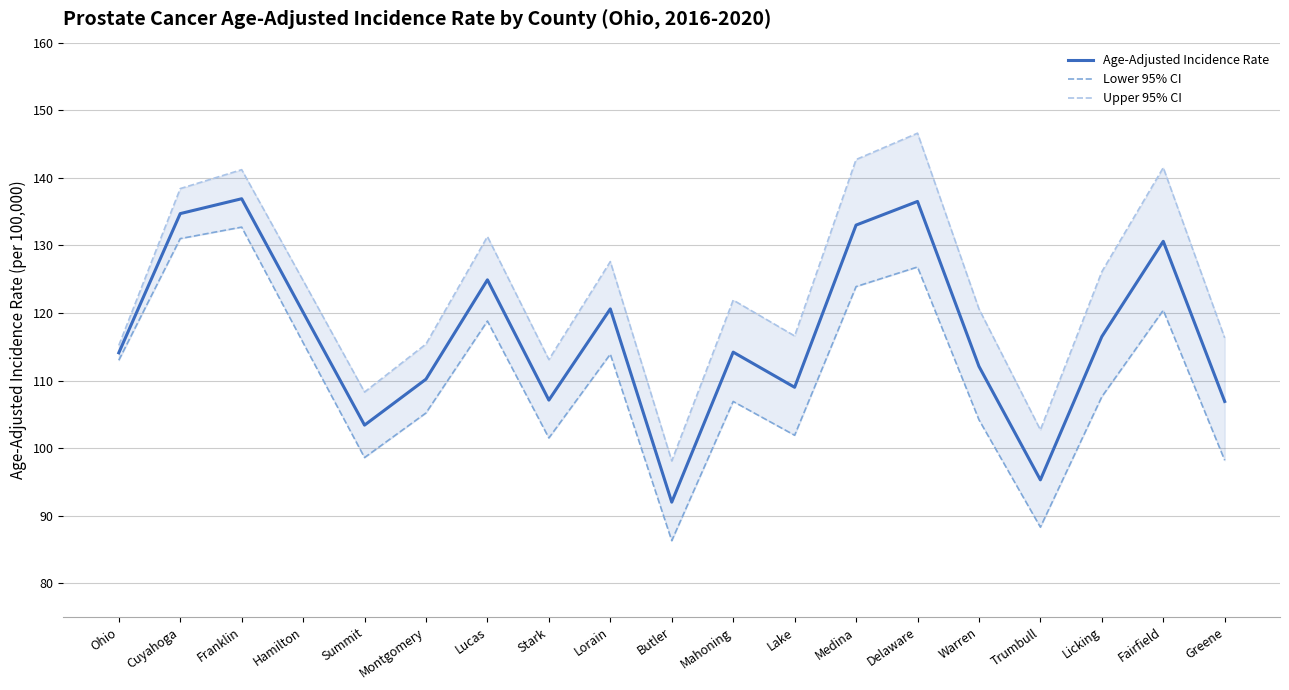

True or false: Age-Adjusted Incidence Rate and Upper 95% CI intersect in this chart.

False